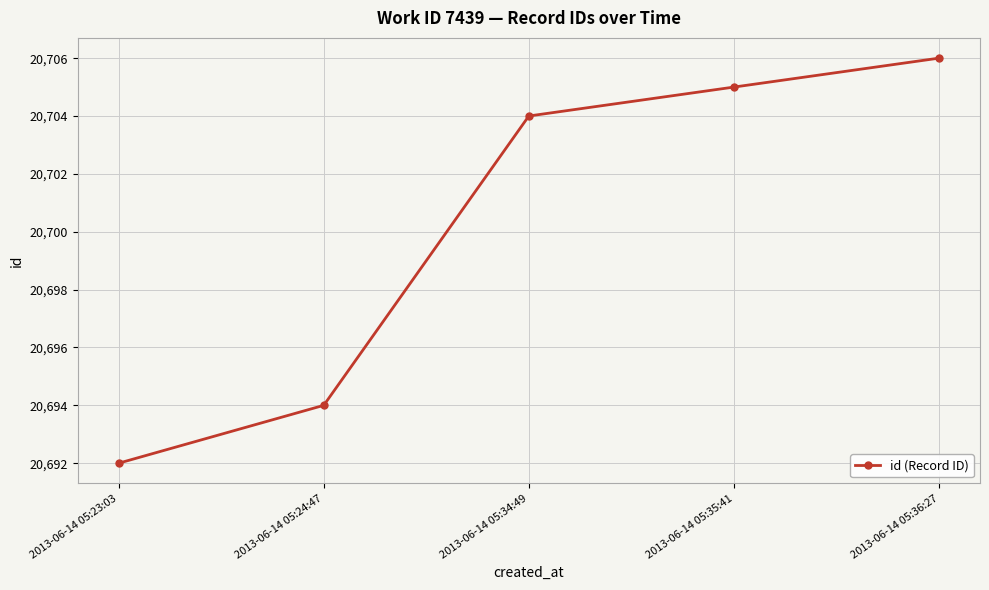

Reading right to left, extract all data points from this chart.

20706	20705	20704	20694	20692